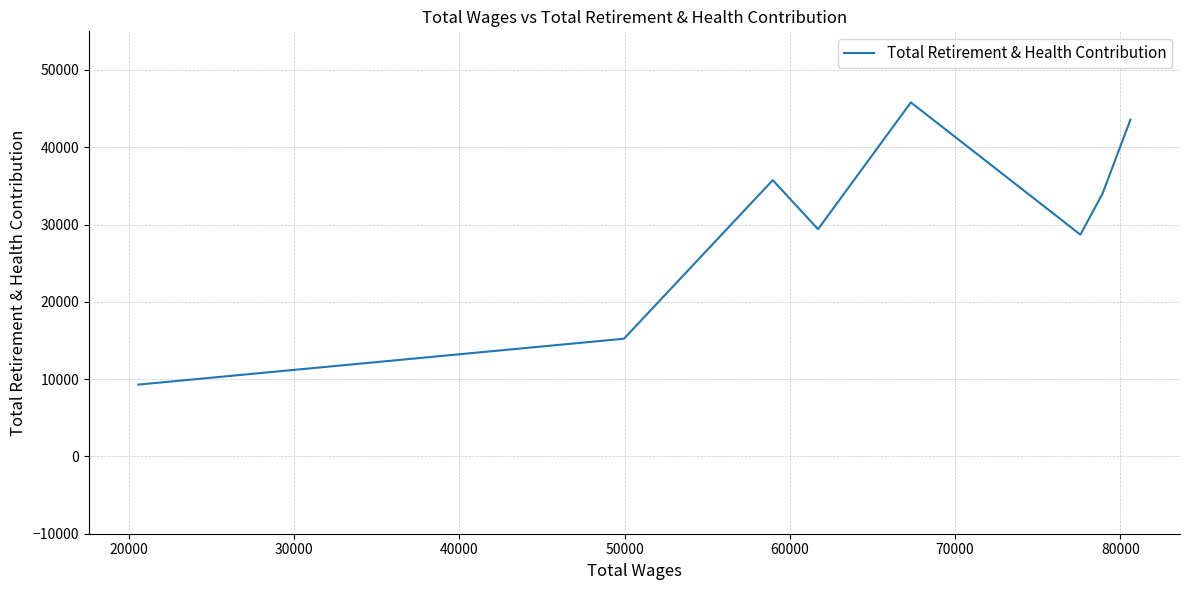

Is this an area chart (filled region under the line)?

No